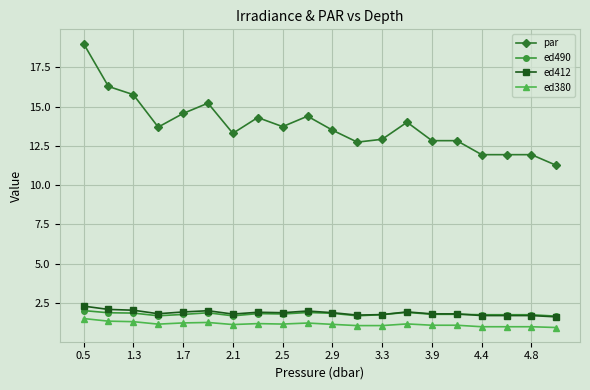

True or false: ed380 and ed490 cross at least once.

False